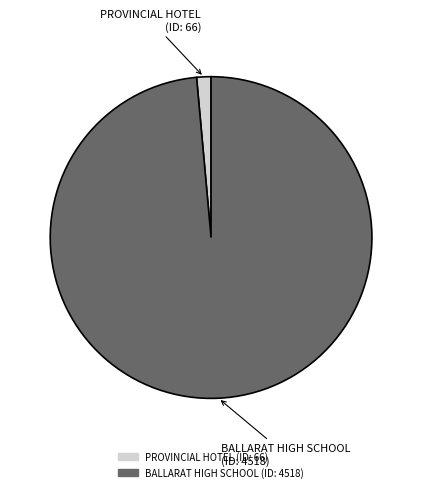

Combined, do BALLARAT HIGH SCHOOL and PROVINCIAL HOTEL account for over 50%?

Yes